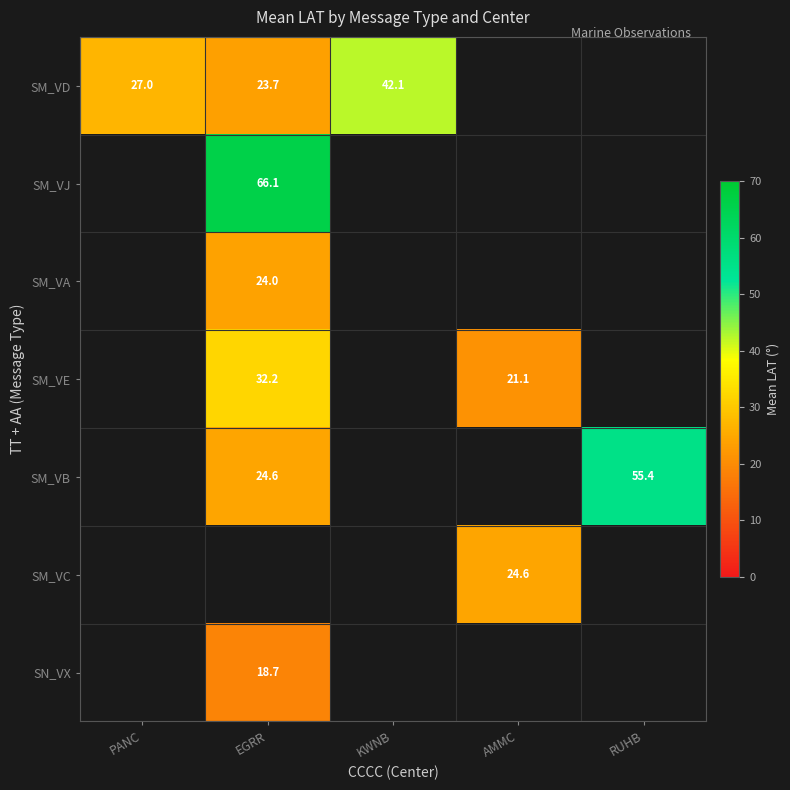

Between PANC and RUHB, which is larger?

RUHB